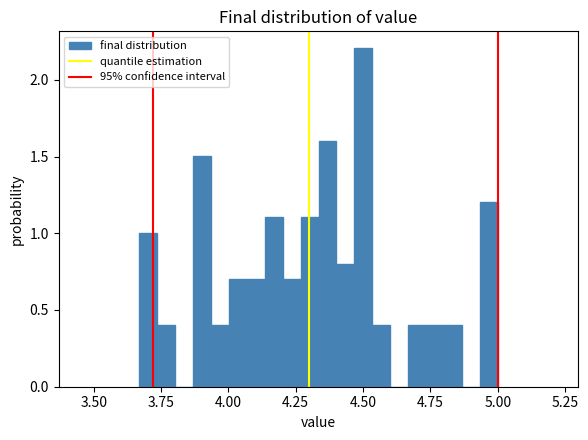

Around what value on the x-axis is the tallest bar? Give the approximate position of its centre, as read against the axis.

4.50